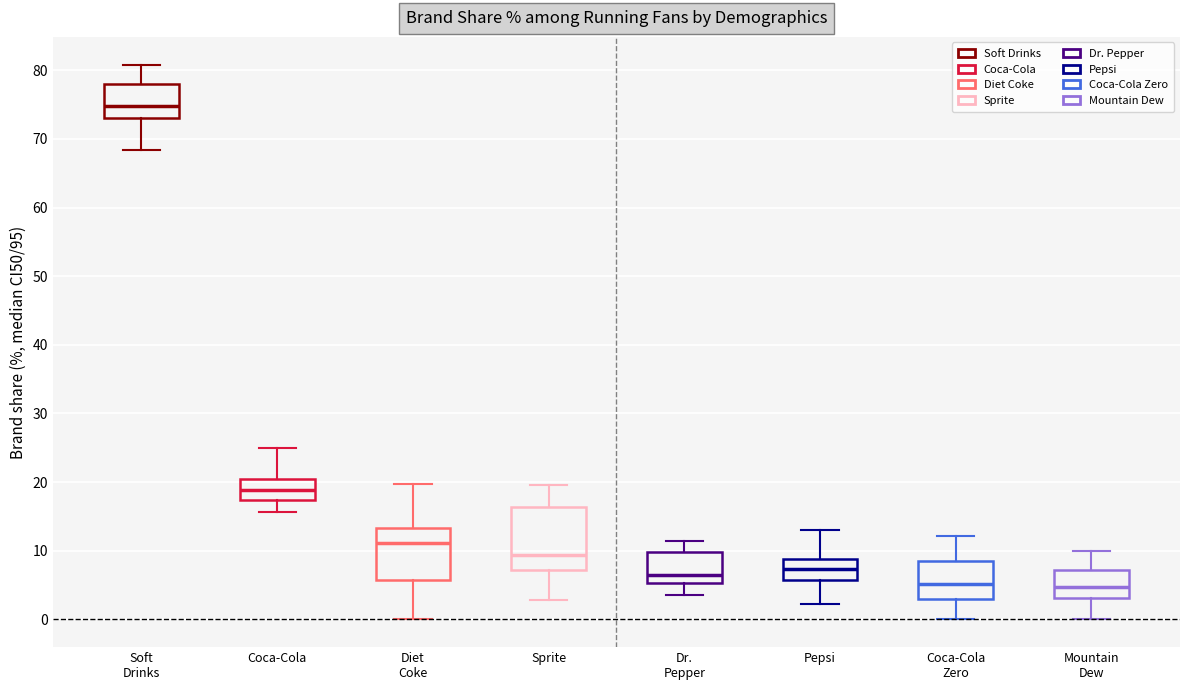

Which box is the tallest, from its lower edge to its upper edge?

Sprite